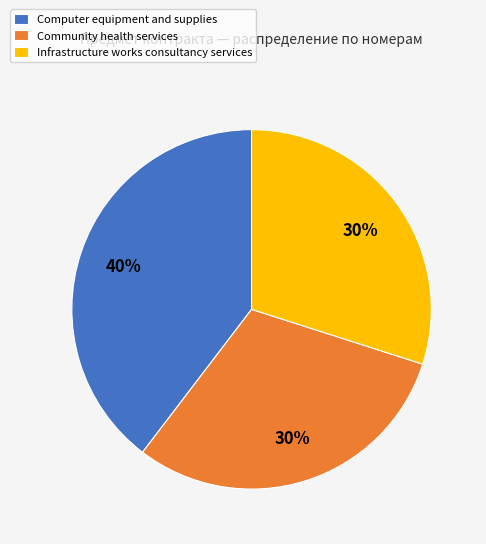

To the nearest percent, what percentage of the pie is Infrastructure works consultancy services?

30%